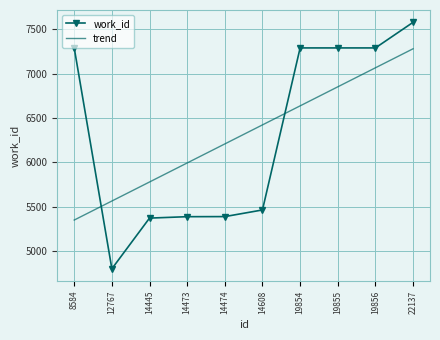

What is the difference between the trend values at 22137 and 12767?

1718.6